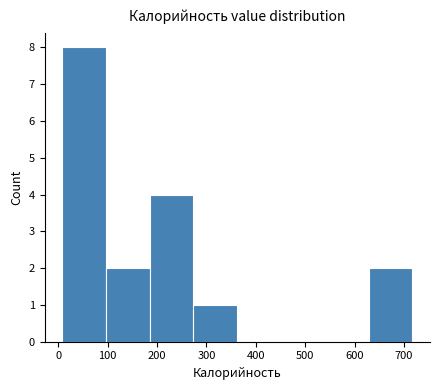

Reading left to right, list every bar in this chart as the range it spans on the x-axis followed by its height. Neither the bar edges nor the heights are printed on the chart, so give them approximately, as read against the axes.

10 to 100: 8
100 to 190: 2
190 to 270: 4
270 to 360: 1
360 to 450: 0
450 to 540: 0
540 to 630: 0
630 to 720: 2